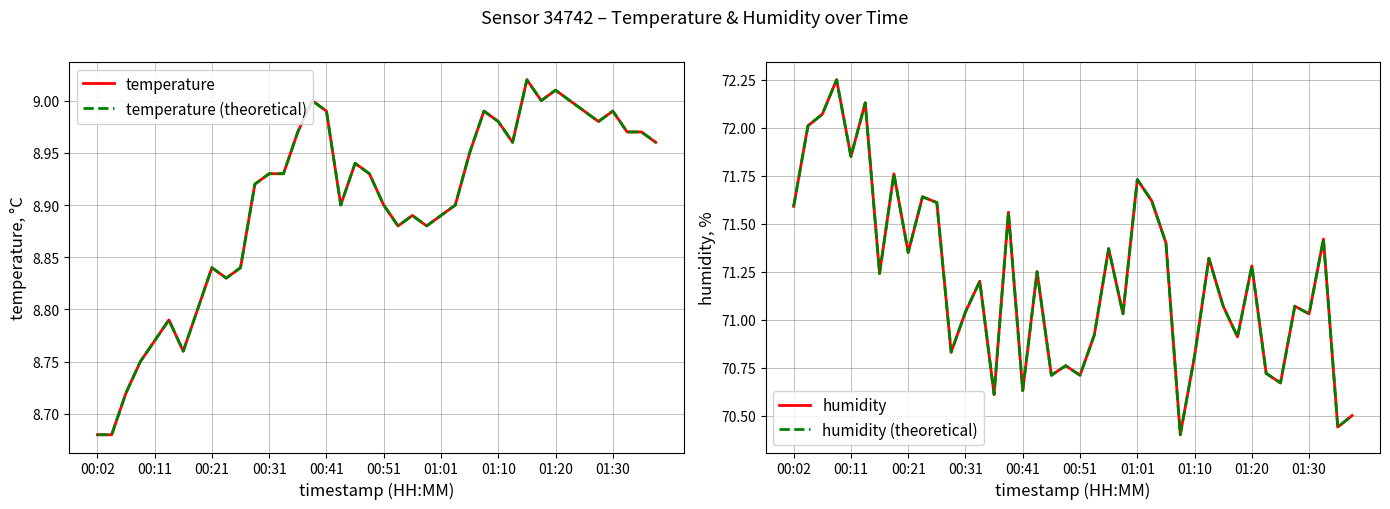

Rank the series by their maximum value, from highest to lowest.

humidity, humidity (theoretical), temperature, temperature (theoretical)